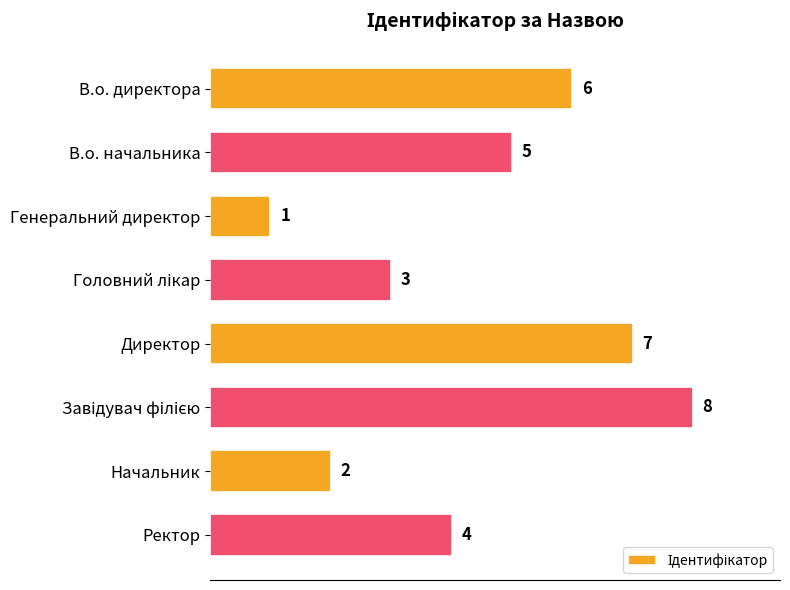

Does the chart contain any negative values?

No